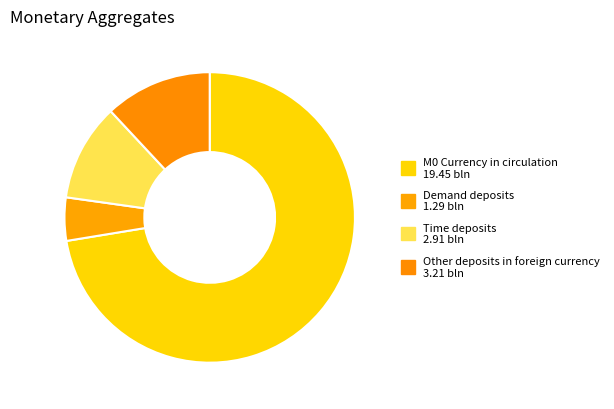

To the nearest percent, what percentage of the pie is Time deposits?

11%